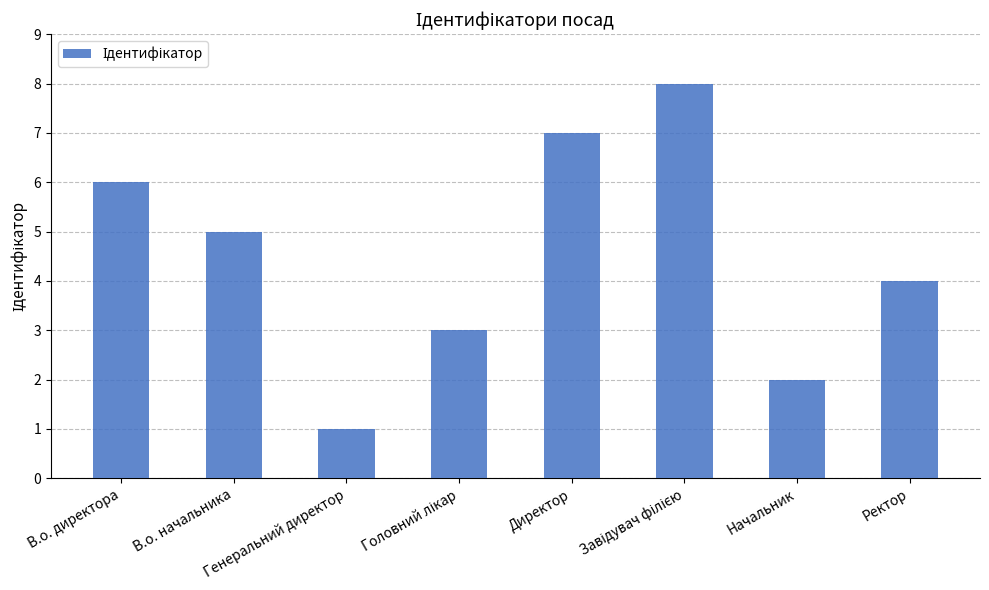

Which category has the lowest value across all series?

Генеральний директор